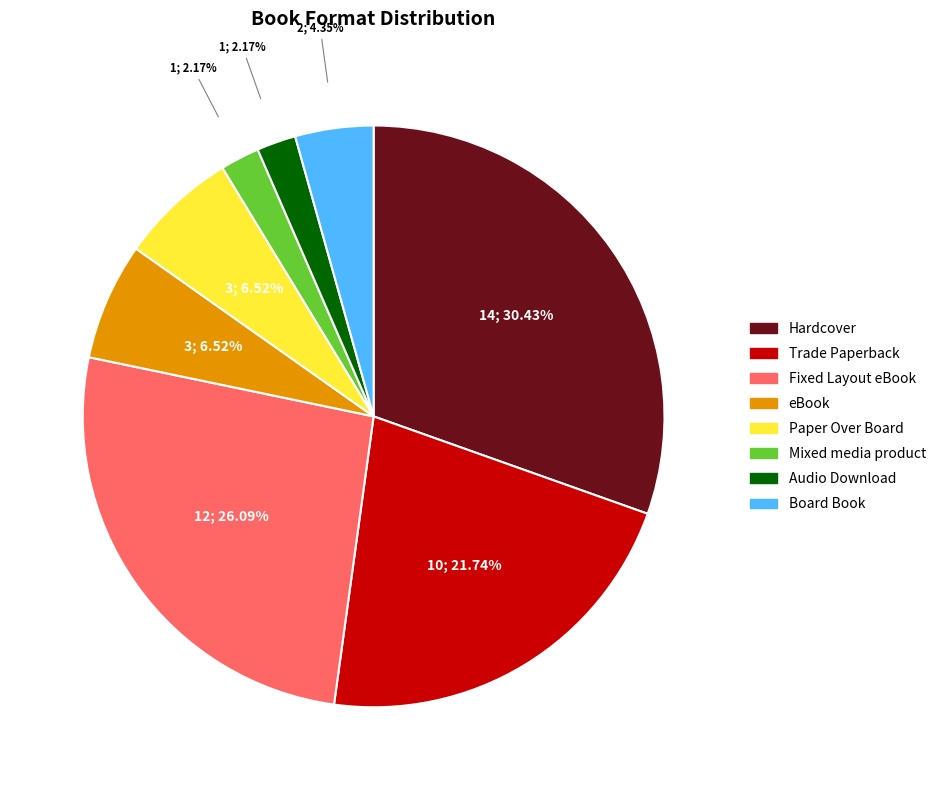

To the nearest percent, what is the difference between the Hardcover and Board Book slice percentages?

26%